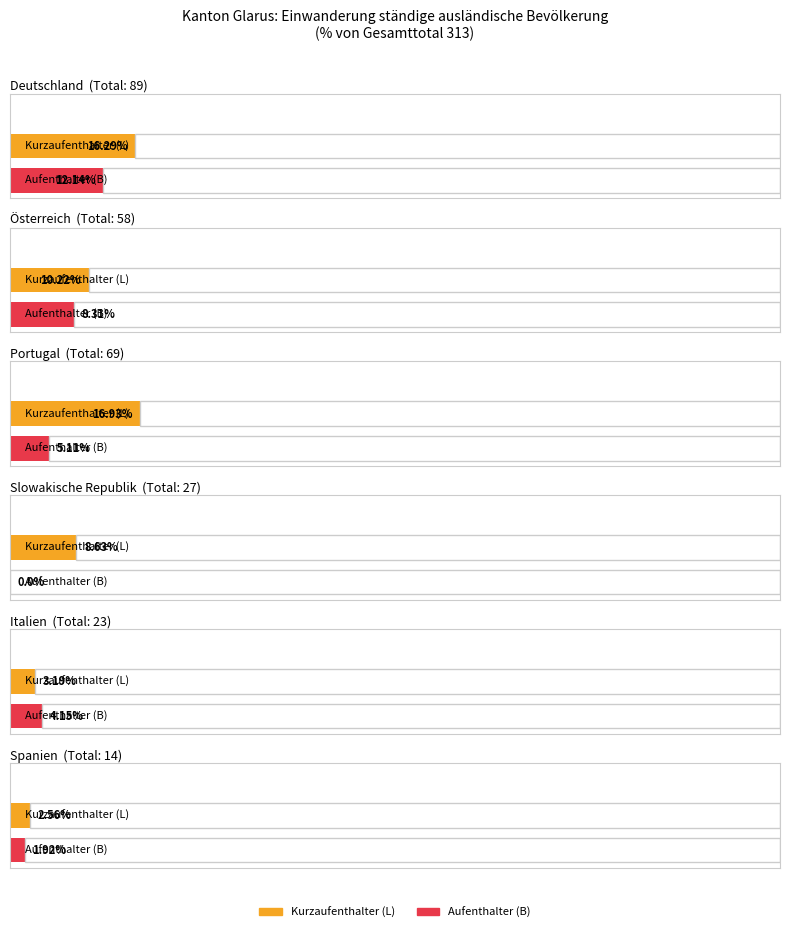

Is it true that Frauen equals 21 at EU-28/EFTA?

False